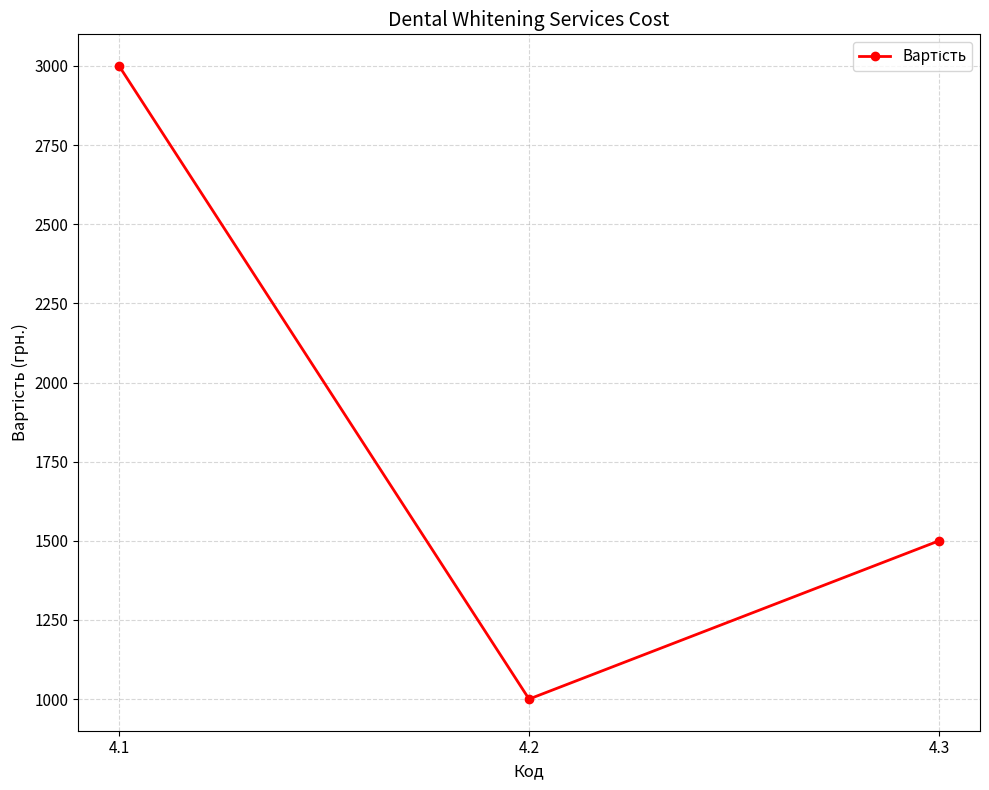

What is the sum of the values at 4.2 and 4.3?

2500